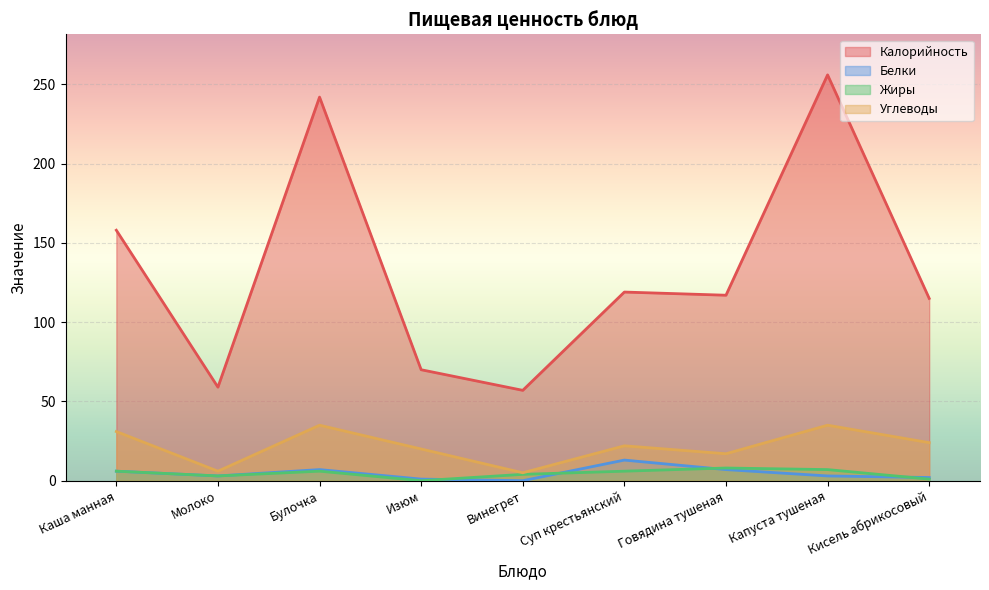

True or false: Калорийность and Жиры intersect in this chart.

False